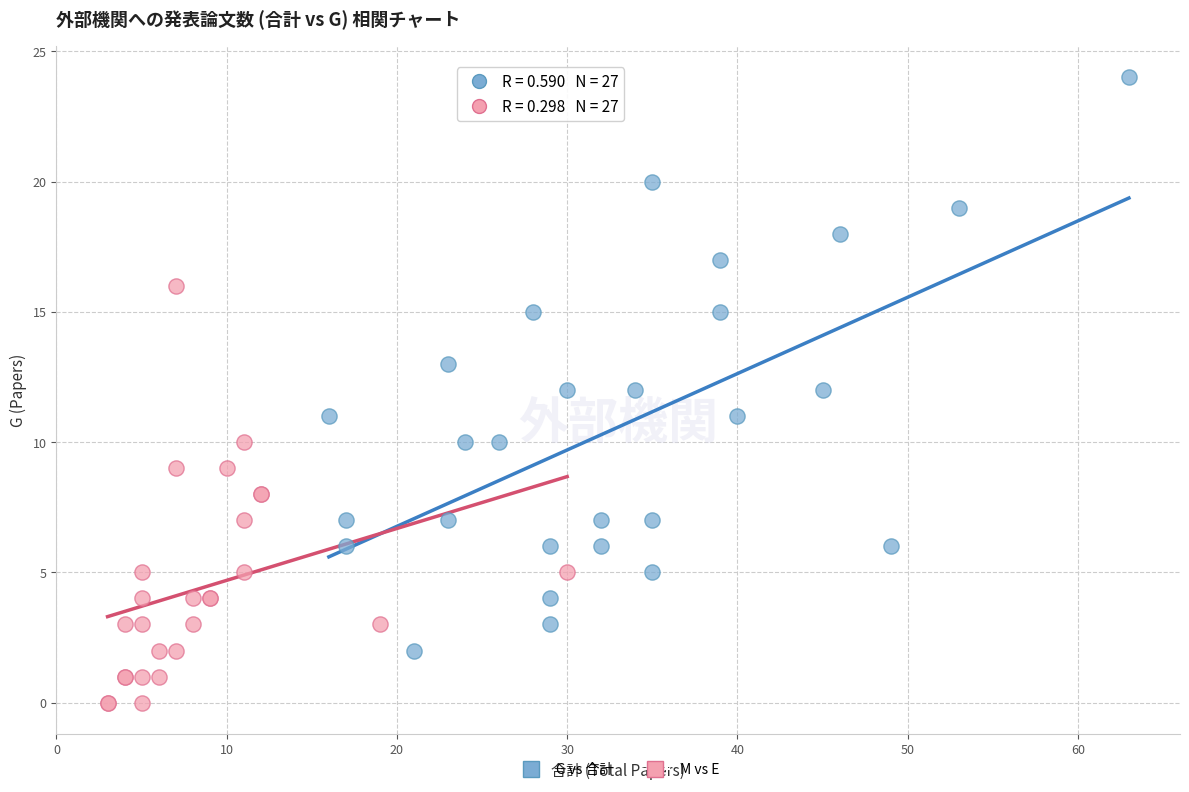

Which series contains the highest Y value?

G vs 合計